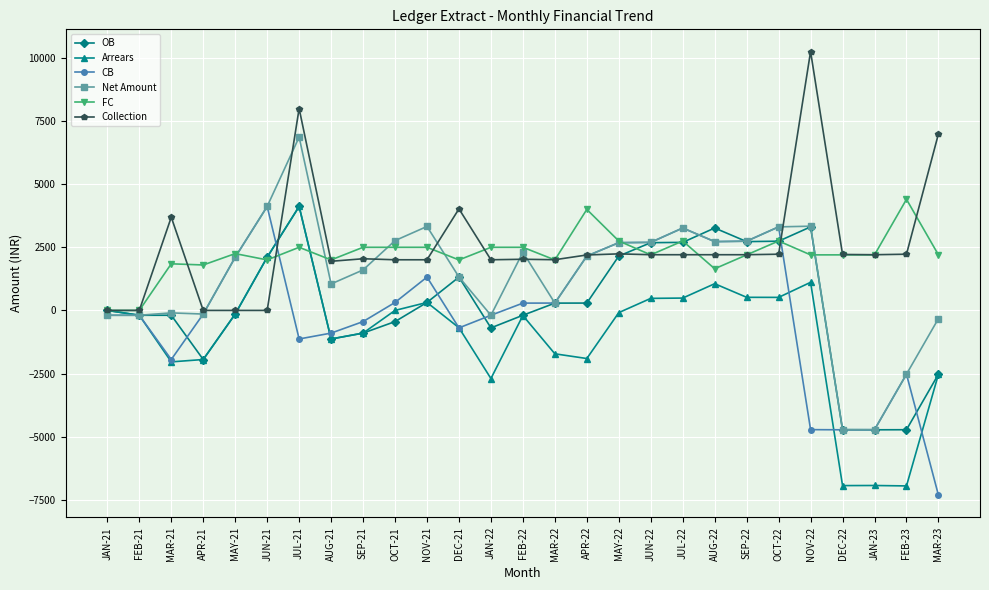

What is the label of the 8th point from the right?

AUG-22